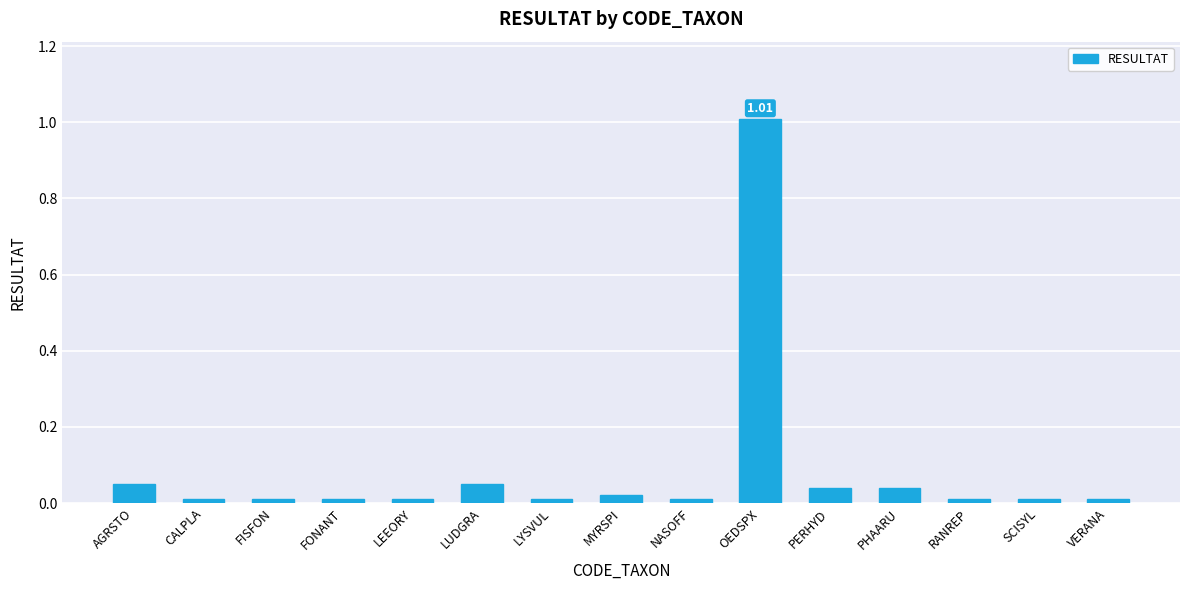

What is the difference between the maximum and minimum values?

1.0